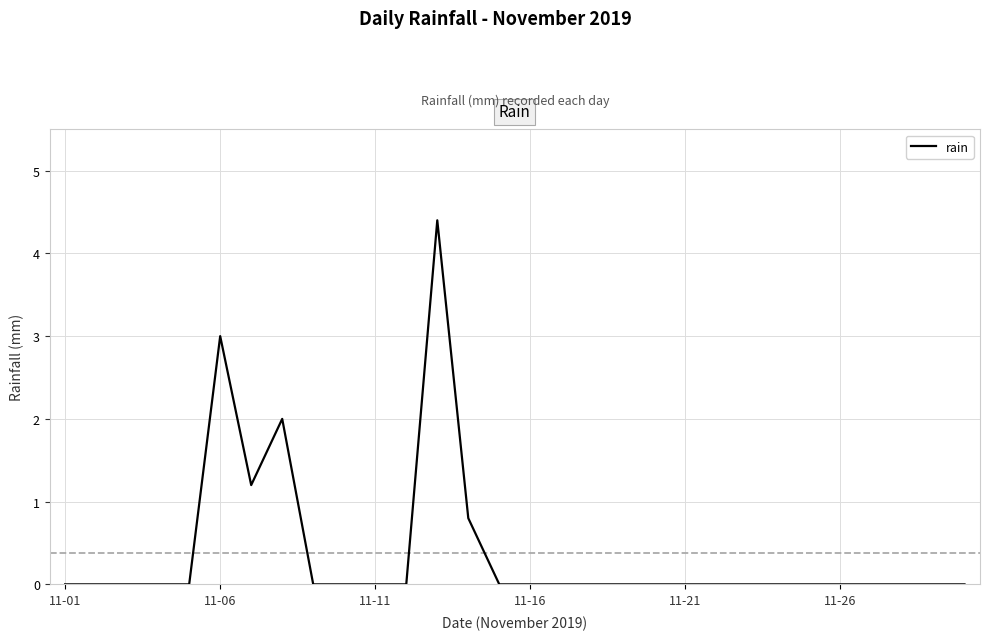

What is the maximum value shown in the chart?

4.4